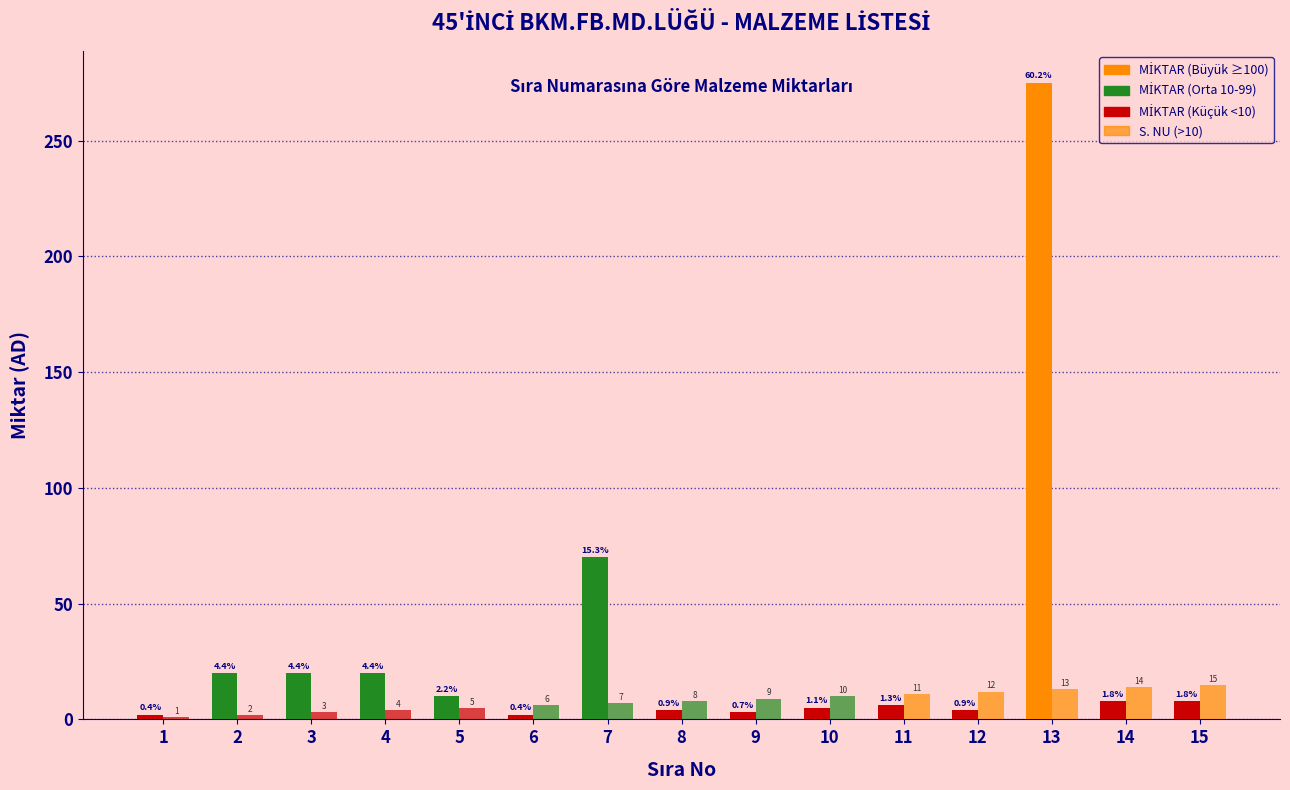

How many groups of bars are there?

15